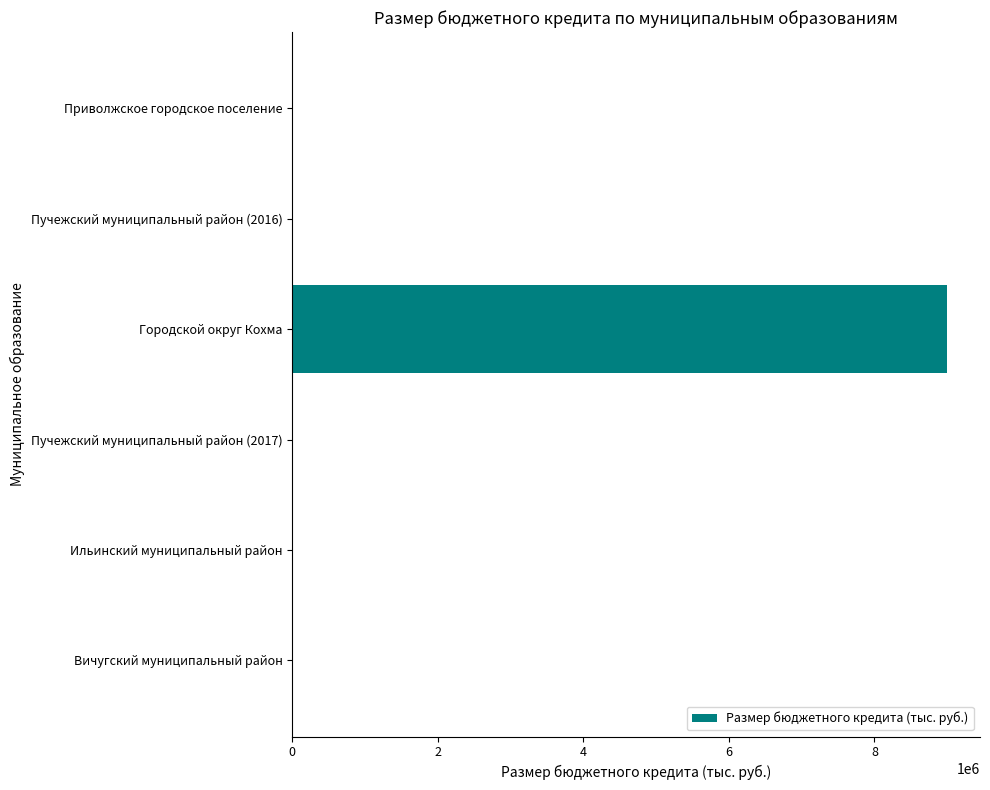

True or false: the data shows 13110642.6 at Городской округ Кохма.

False